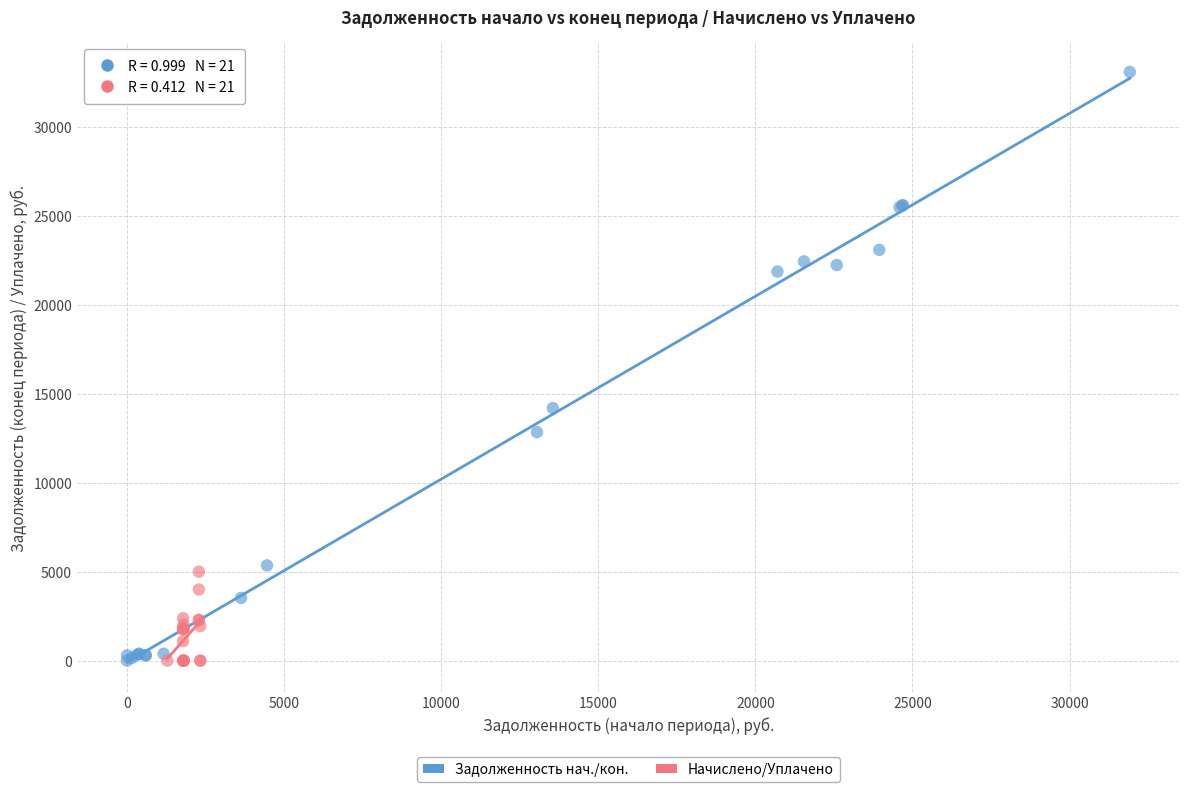

Which series has the widest spread of Y values?

Задолженность нач./кон.